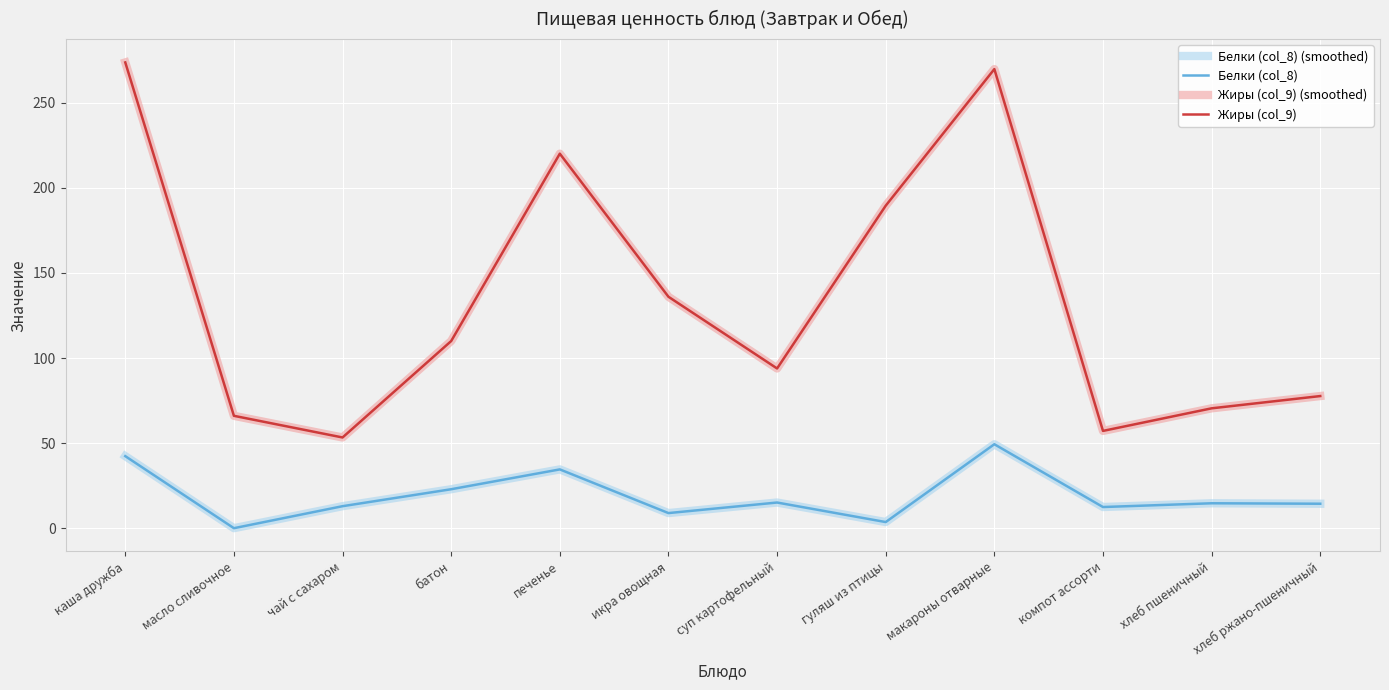

True or false: Жиры (col_9) (smoothed) and Белки (col_8) intersect in this chart.

False